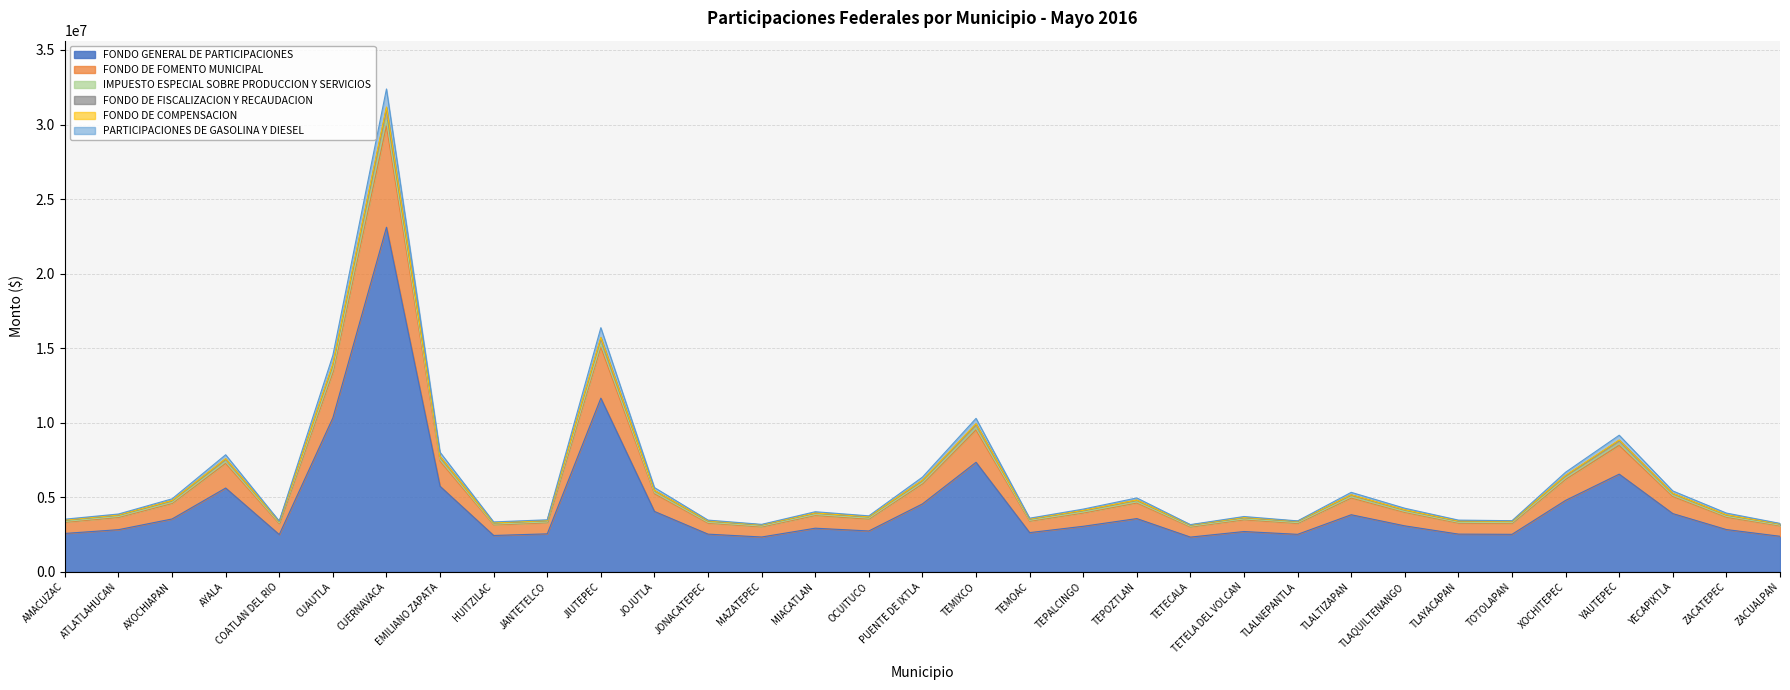

At which label does FONDO DE FISCALIZACION Y RECAUDACION first exceed 4030041?

AXOCHIAPAN